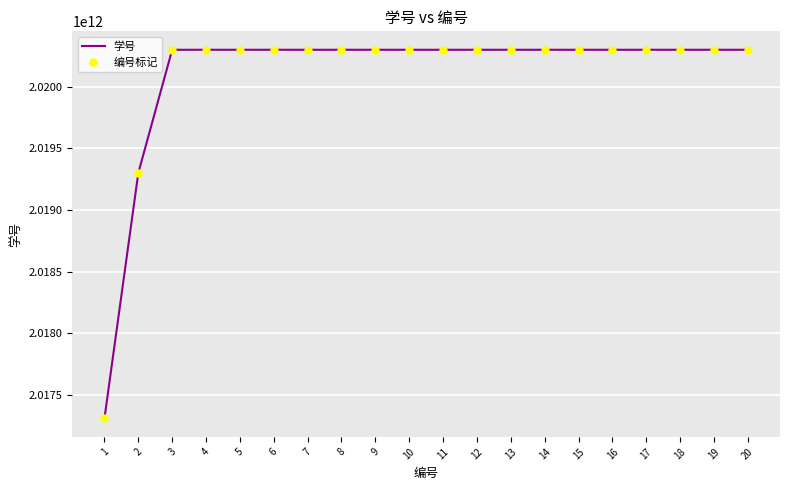

Count the number of categories in the chart.

20